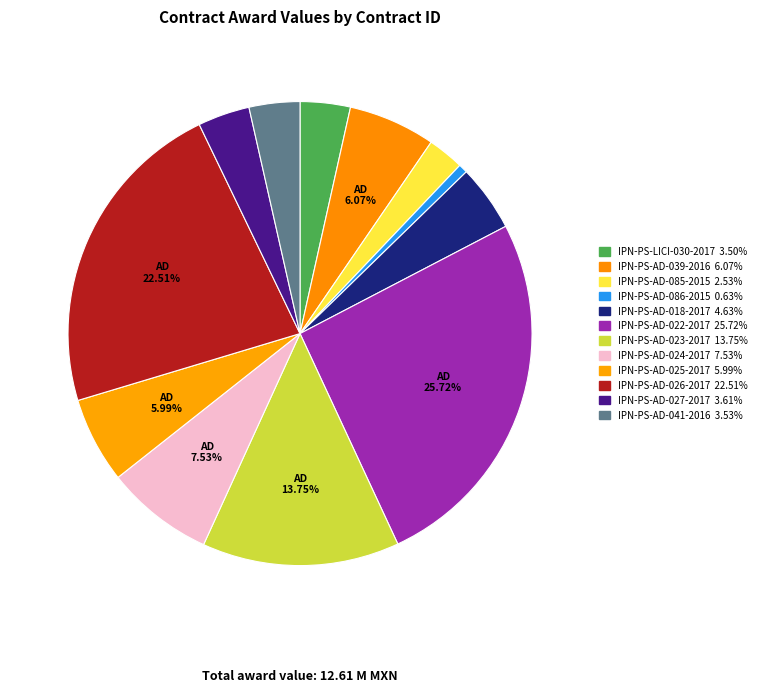

To the nearest percent, what portion does IPN-PS-AD-027-2017 represent?

4%